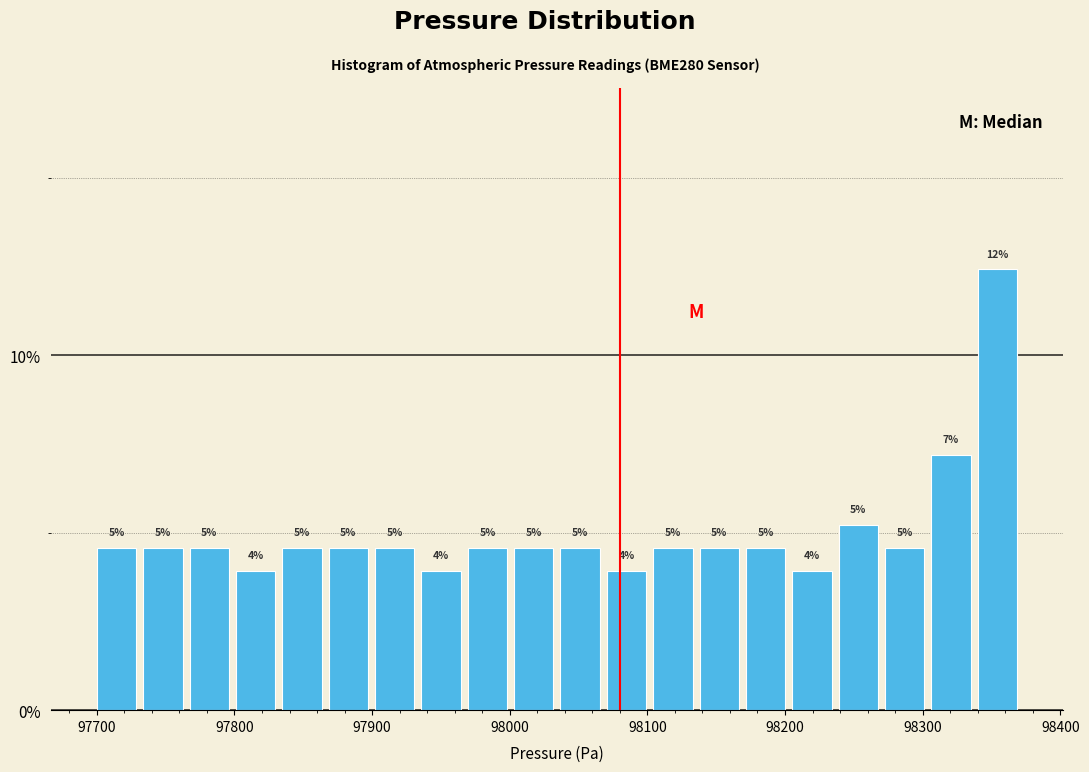

Around what value on the x-axis is the tallest bar? Give the approximate position of its centre, as read against the axis.

98350